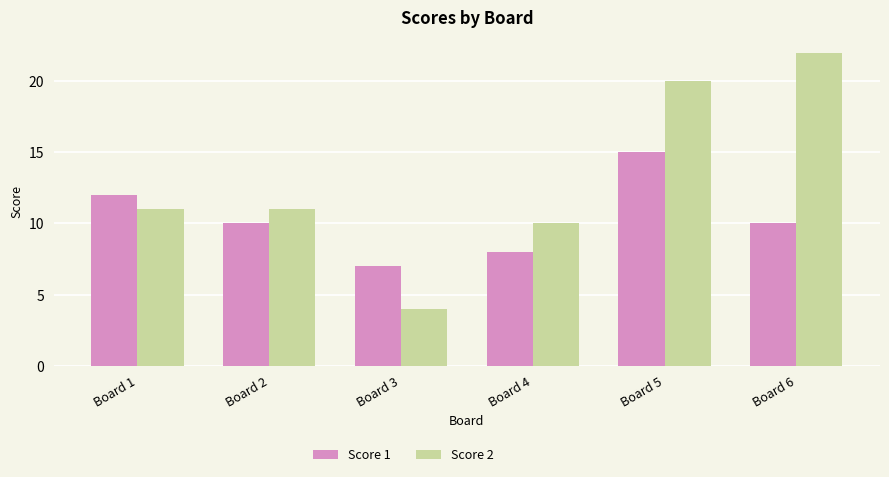

True or false: Score 1 has a value of 15 at Board 5.

True